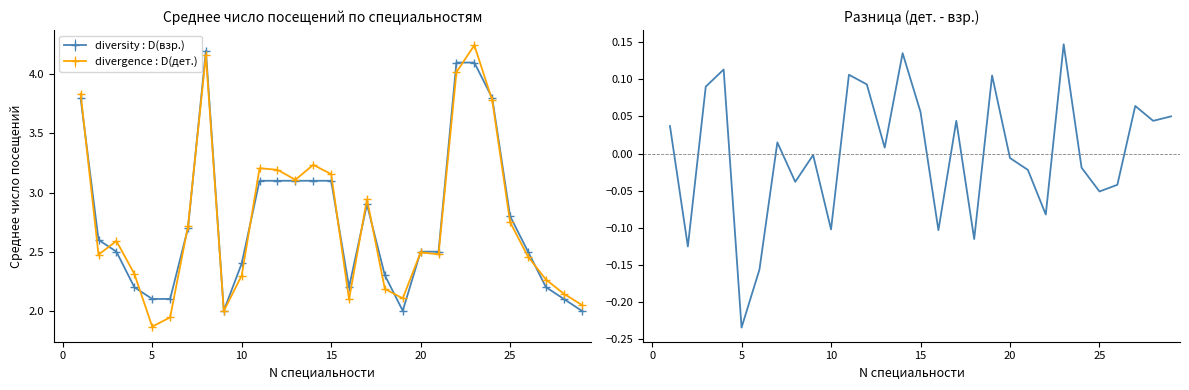

True or false: diversity : D(взр.) has a value of 2.4 at 10.

True